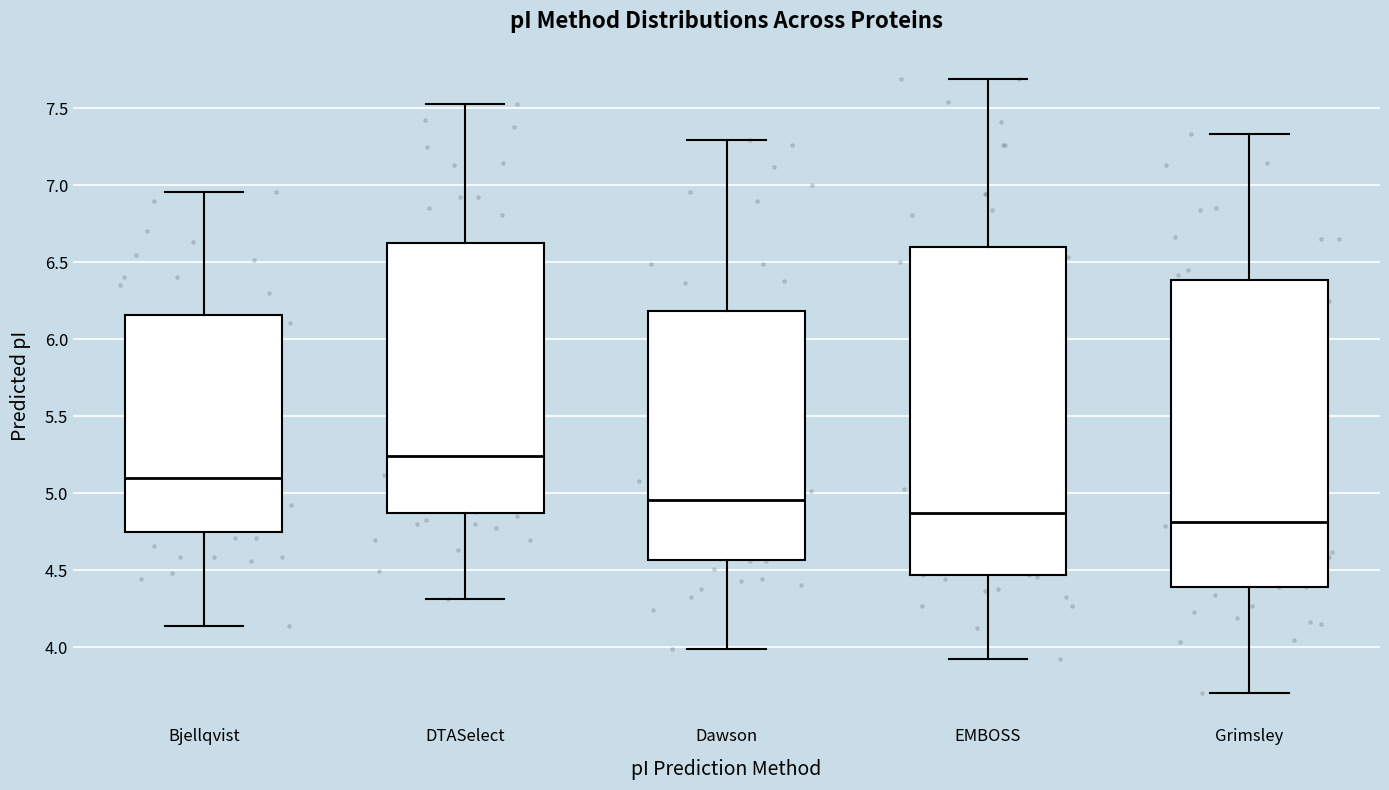

Which box's median line is the highest?

DTASelect